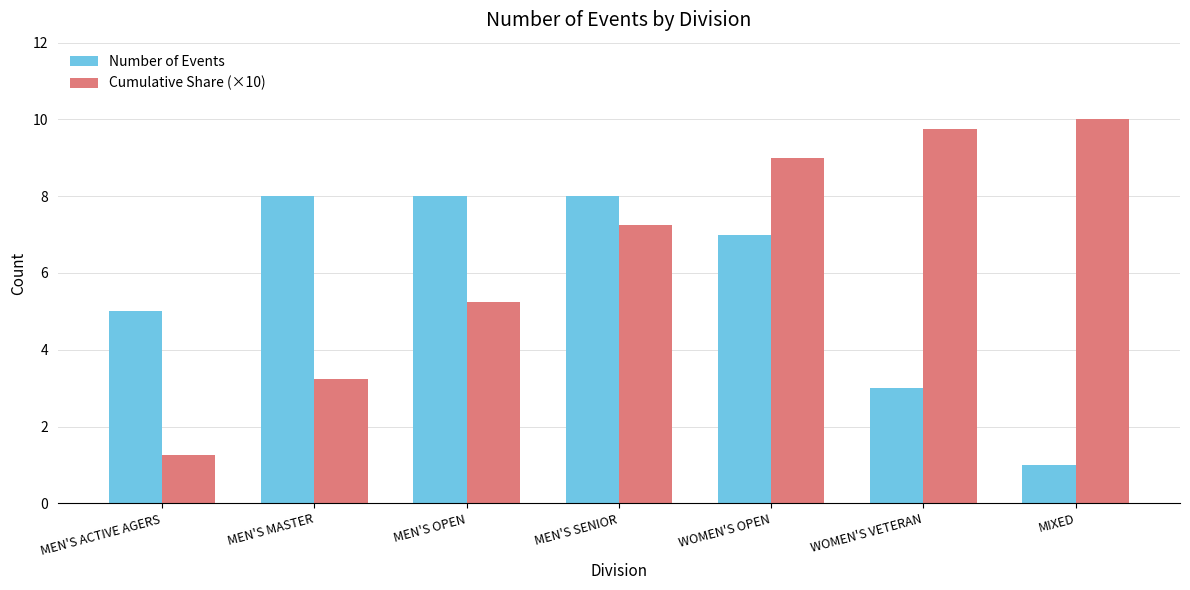

Rank the series by their maximum value, from lowest to highest.

Number of Events, Cumulative Share (×10)